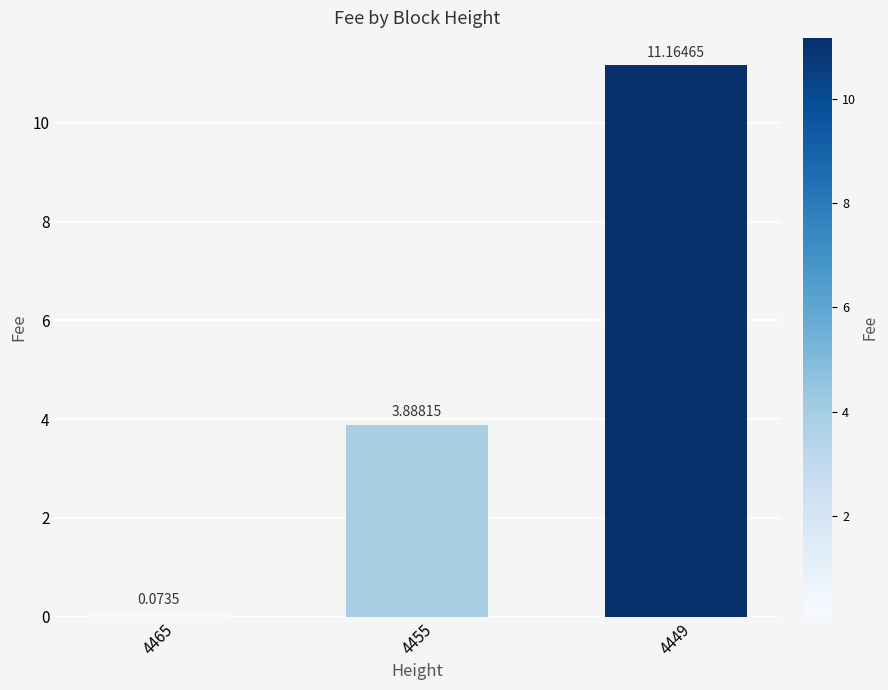

Approximately how many times larger is the value at 4449 compared to 4455?

2.9